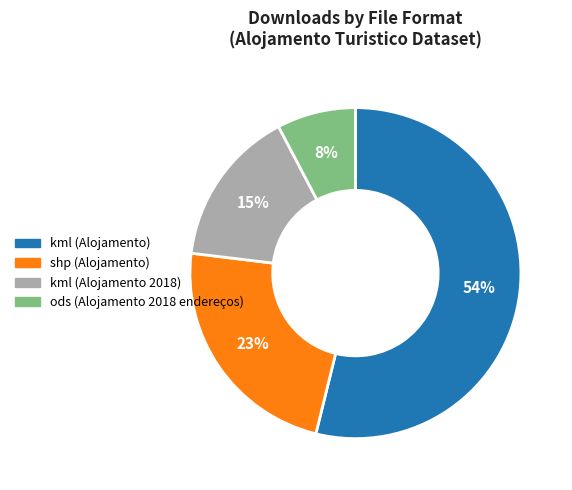

To the nearest percent, what portion does ods (Alojamento 2018 endereços) represent?

8%